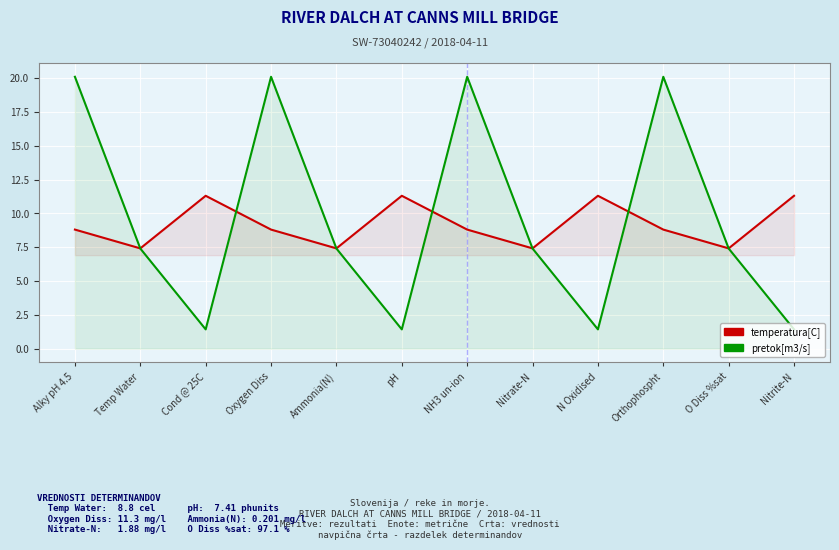

Which series has the largest total across all categories?

pretok[m3/s]